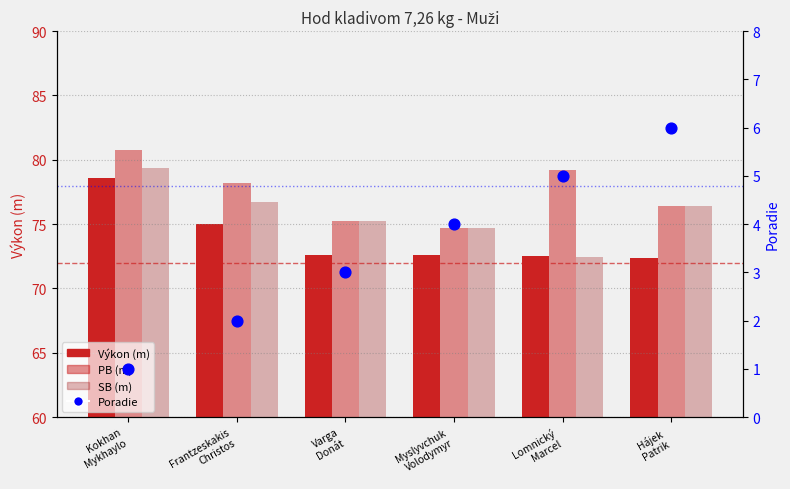

At how many categories does at least one series exceed 40?

6